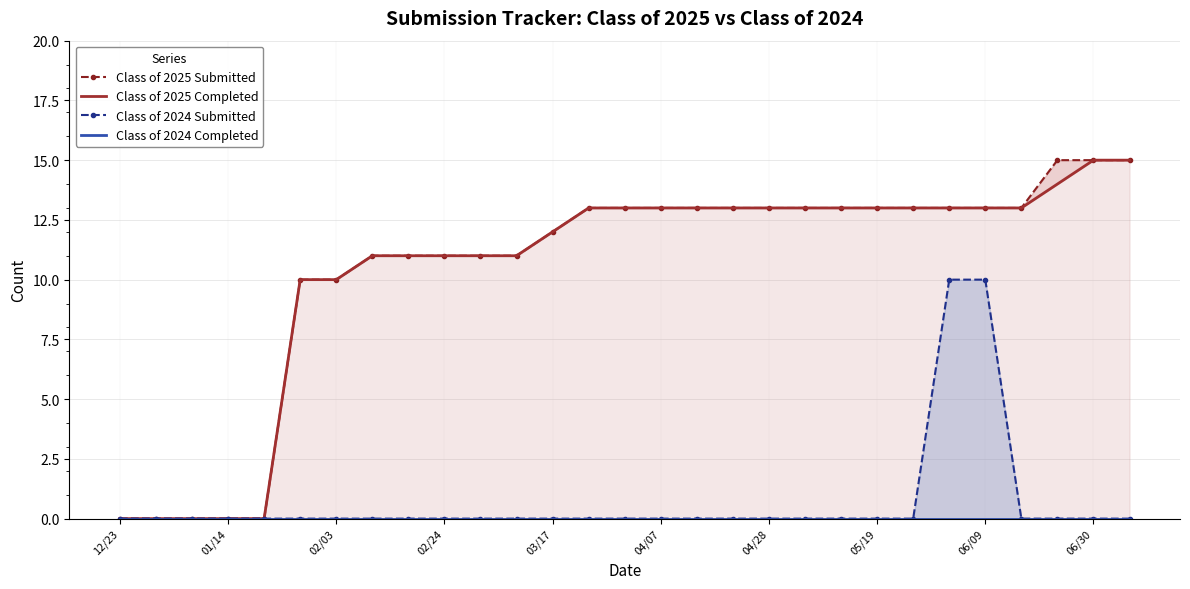

Is it true that Class of 2025 Submitted equals 8 at 13?

False